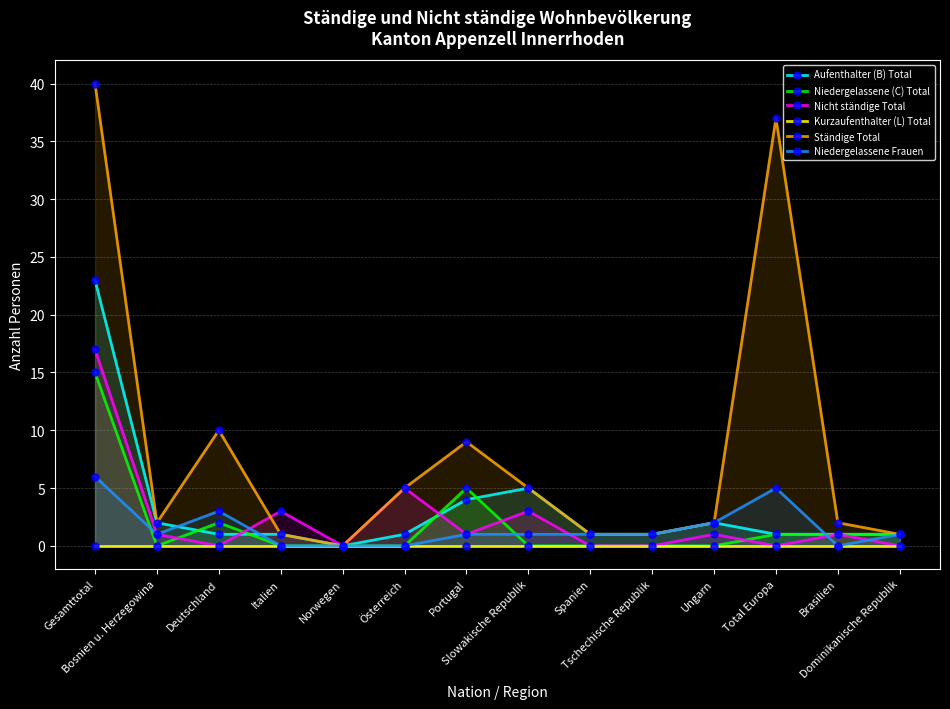

The value of Nicht ständige Total at Tschechische Republik is 0. True or false?

True